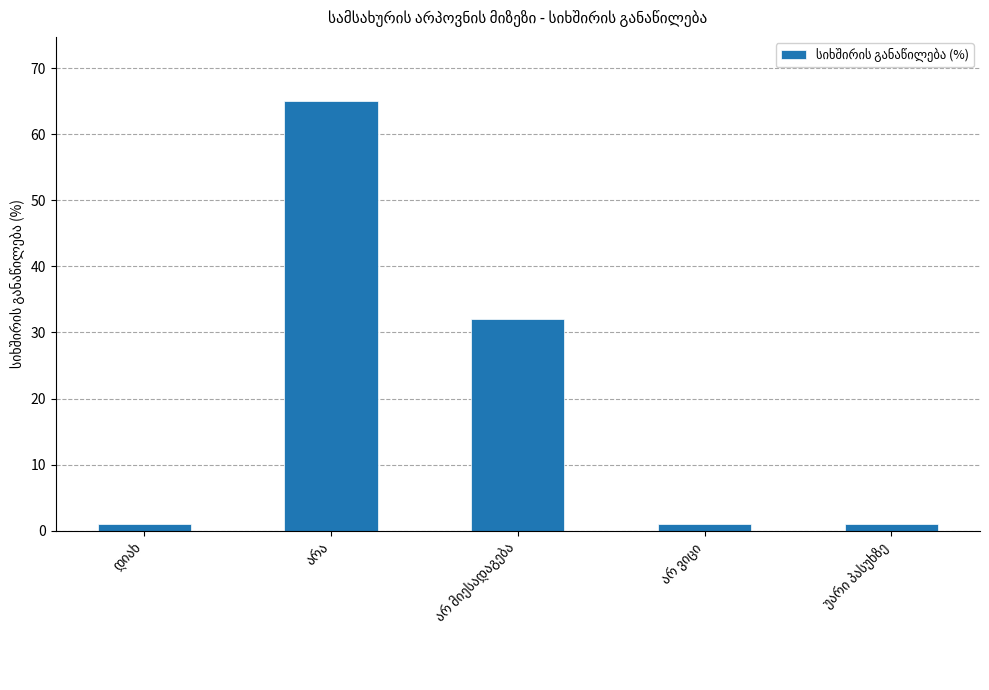

Does the chart contain any negative values?

No